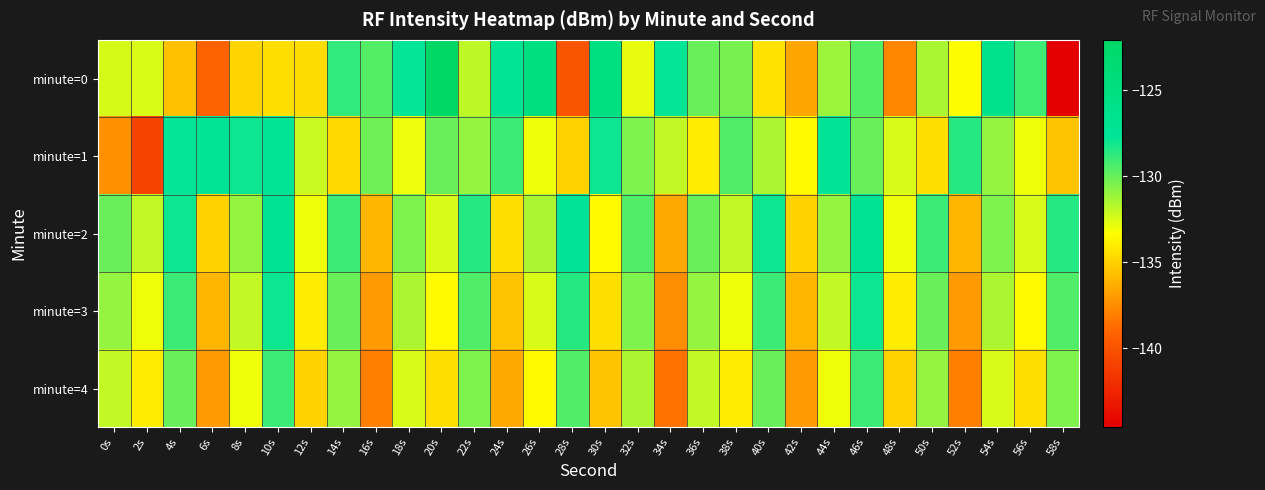

Count the number of categories in the chart.

30